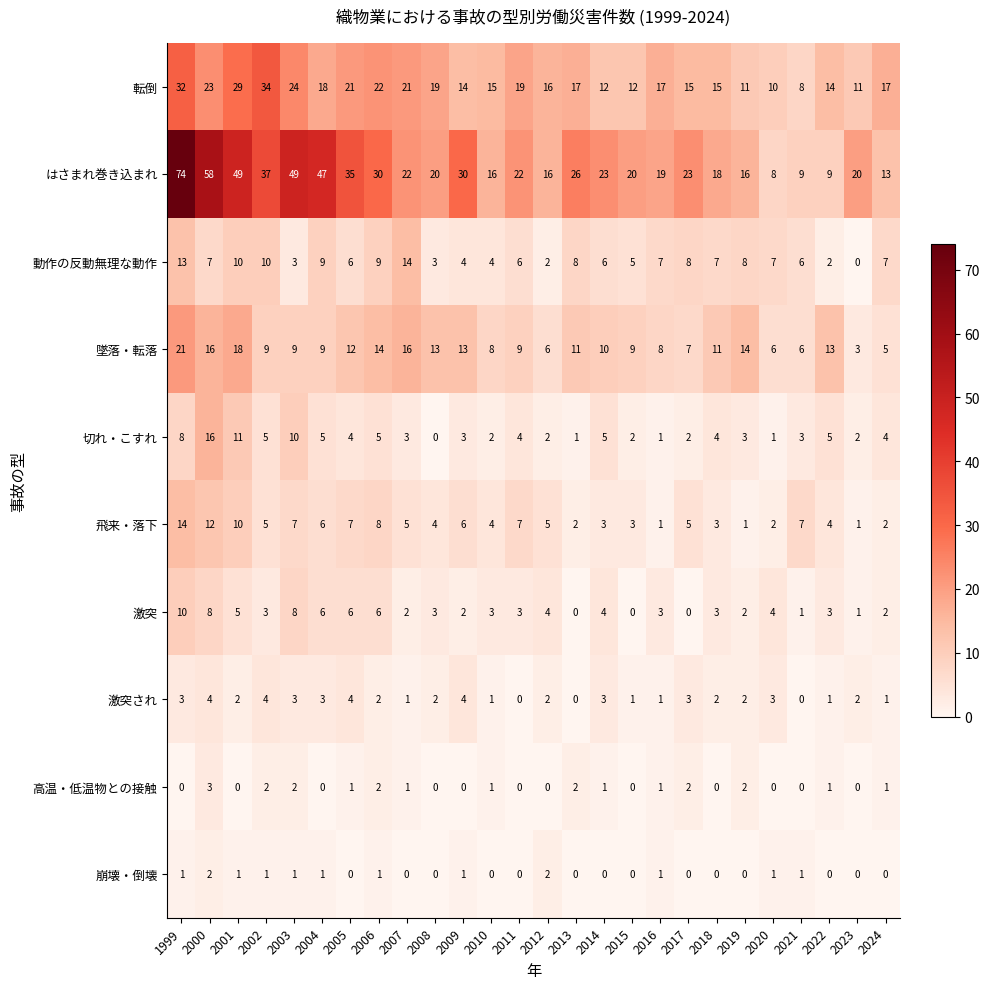

Where is 激突 nearest to the value 5?

2001